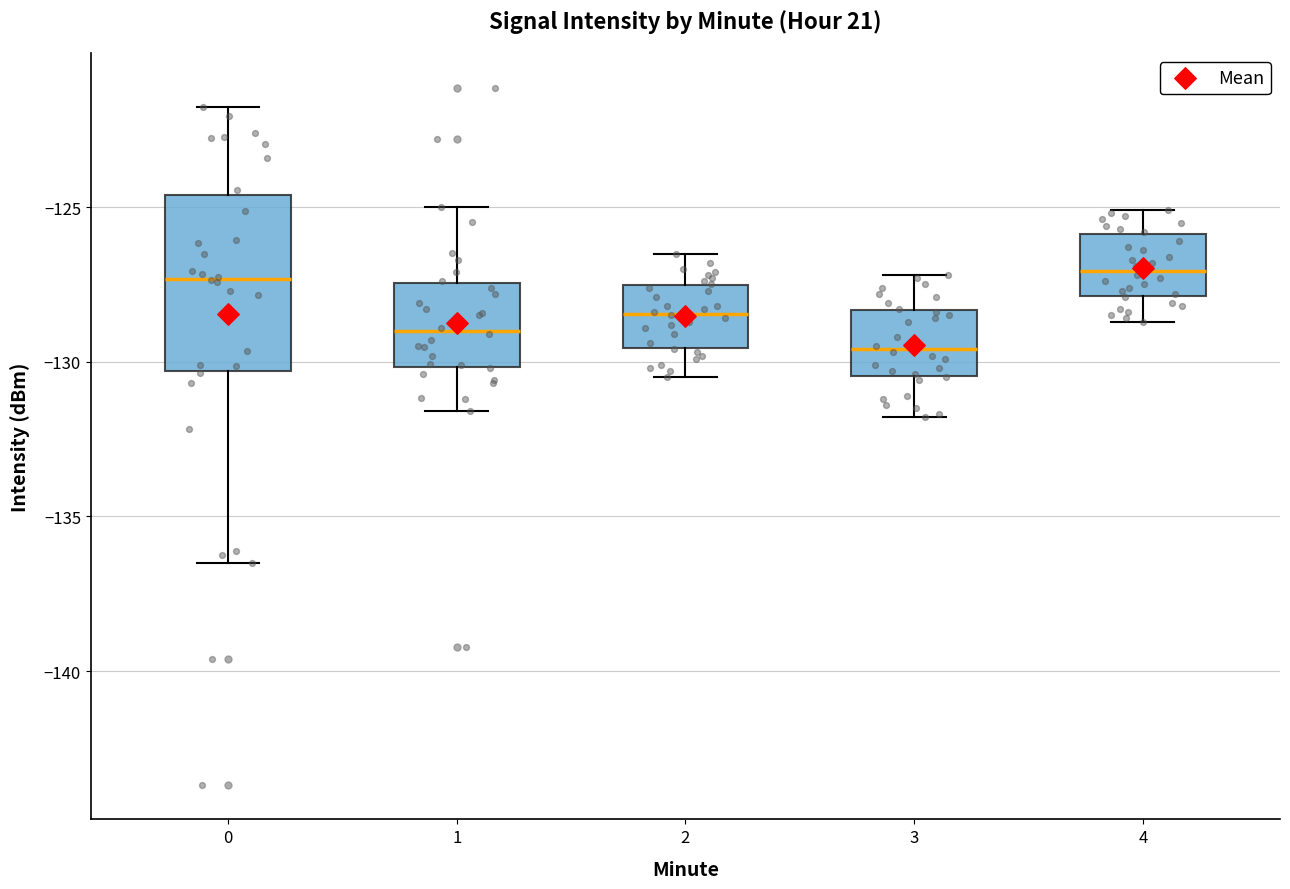

Where does the median line of the box at x = 3 sit on the y-axis? The values are not printed on the chart, so give them approximately, as read against the axis.

-129.5